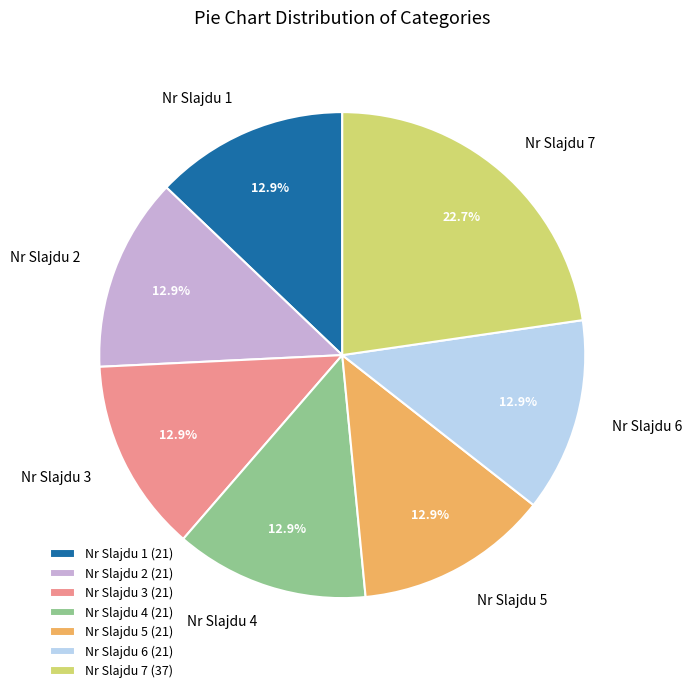

Is Nr Slajdu 6 the majority of the pie?

No